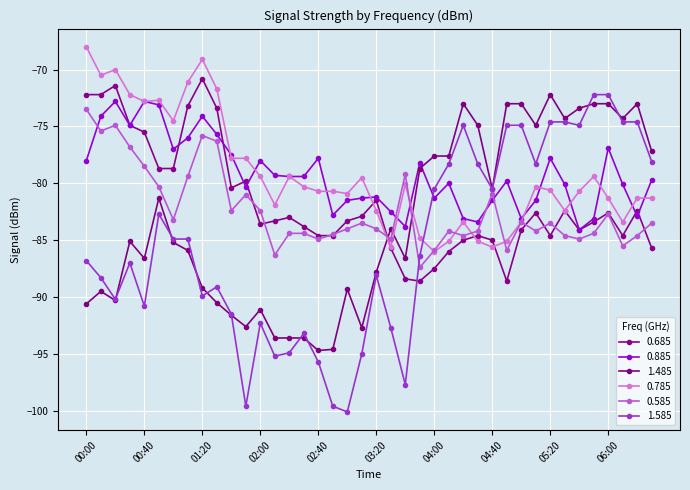

How many lines are shown in the chart?

6